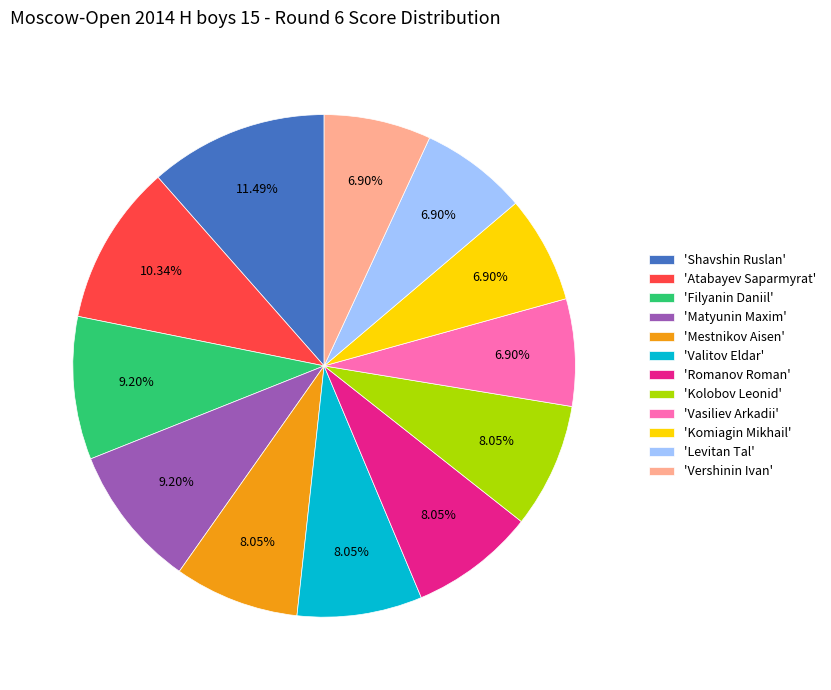

Count the number of slices in the pie.

12